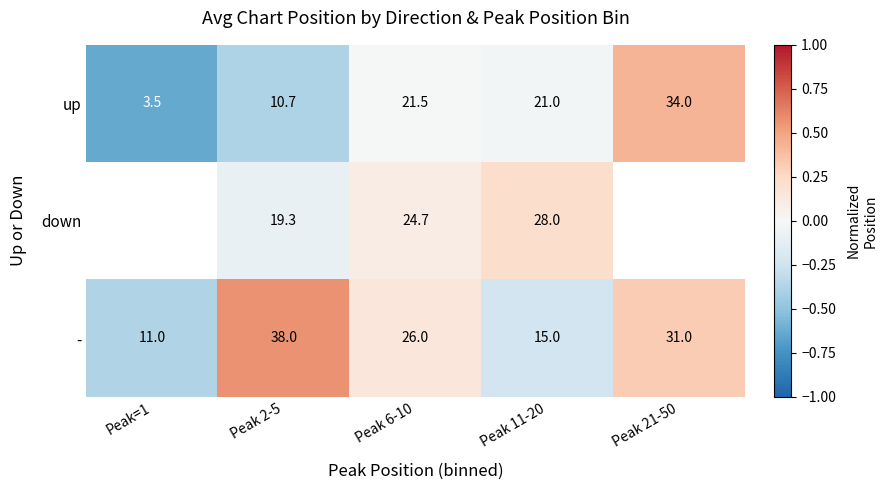

At how many categories does at least one series exceed 0?

4